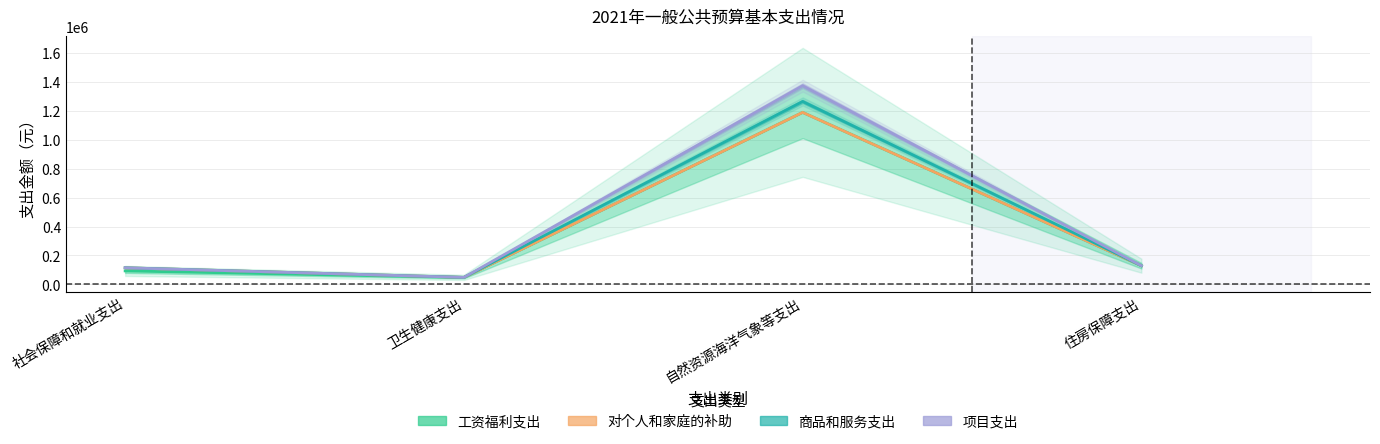

What is the sum of all 项目支出 values?

1665528